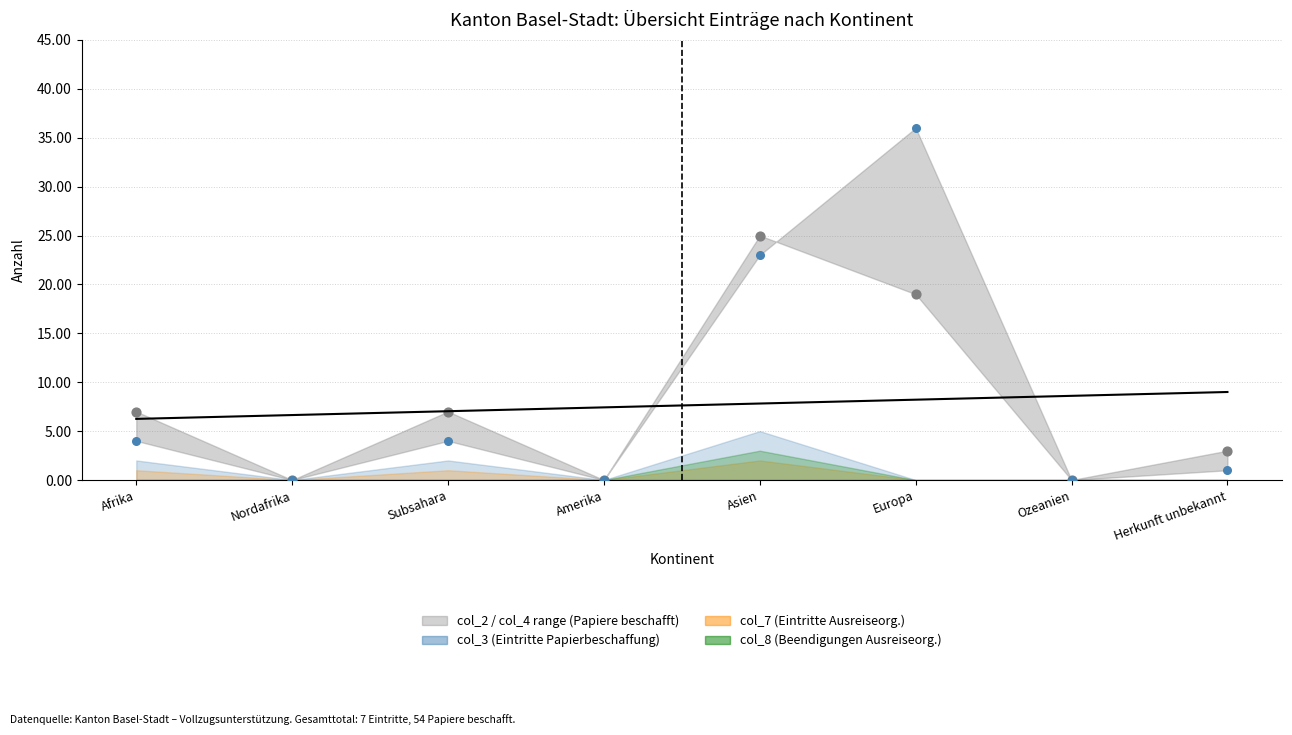

At which category is the sum across all series the highest?

Europa